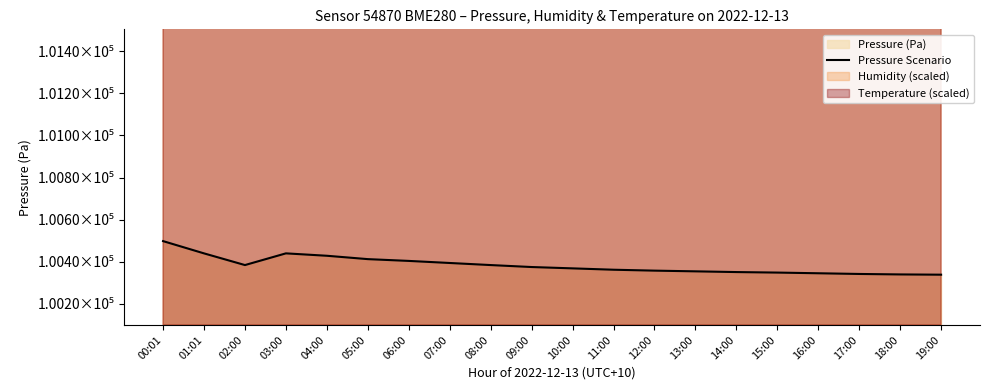

What is the value of the 15th point from the left?

100351.3